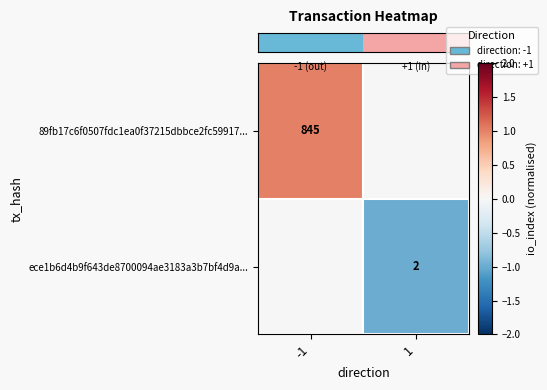

List the labels in order of row_1 value, largest first.

-1, 1